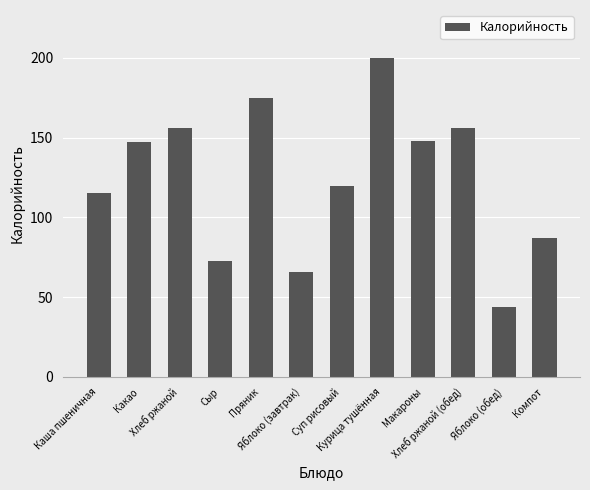

What is the label of the 4th bar from the right?

Макароны